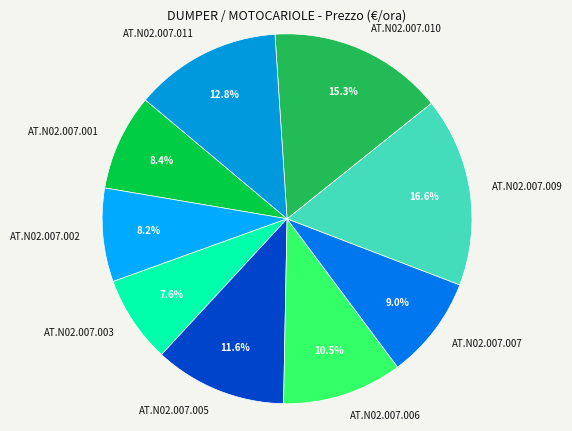

To the nearest percent, what is the difference between the largest and smallest slice percentages?

9%